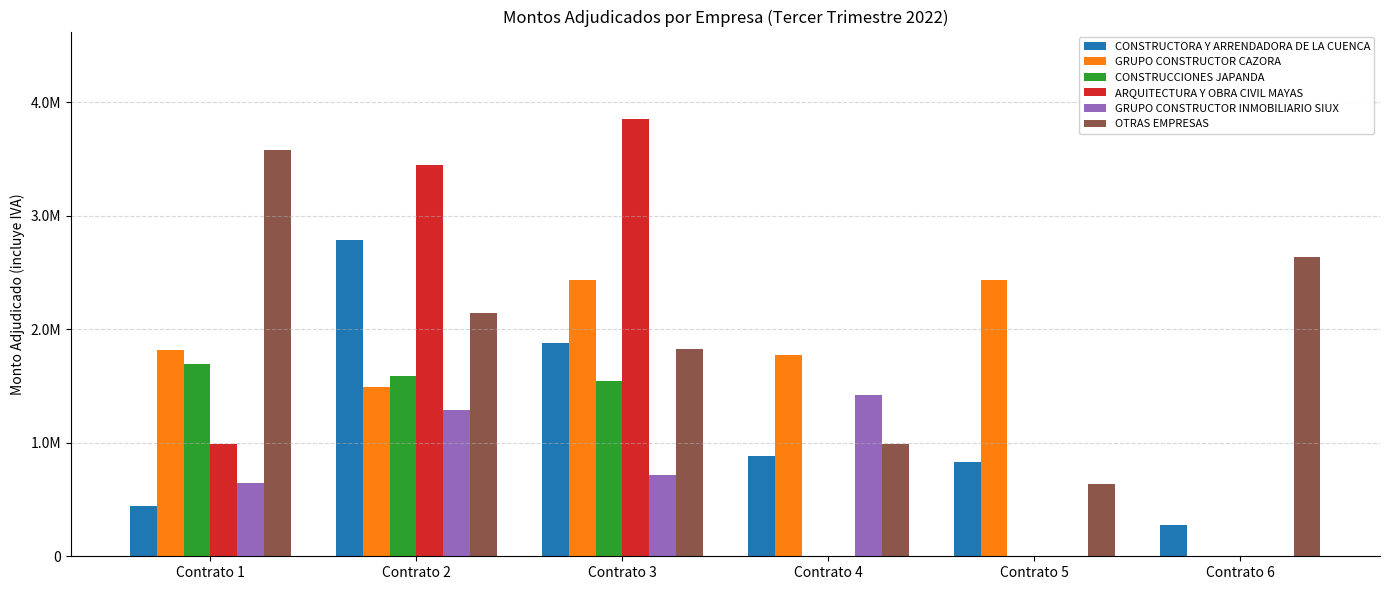

Rank the series at Contrato 4 from highest to lowest value.

GRUPO CONSTRUCTOR CAZORA, GRUPO CONSTRUCTOR INMOBILIARIO SIUX, OTRAS EMPRESAS, CONSTRUCTORA Y ARRENDADORA DE LA CUENCA, CONSTRUCCIONES JAPANDA, ARQUITECTURA Y OBRA CIVIL MAYAS